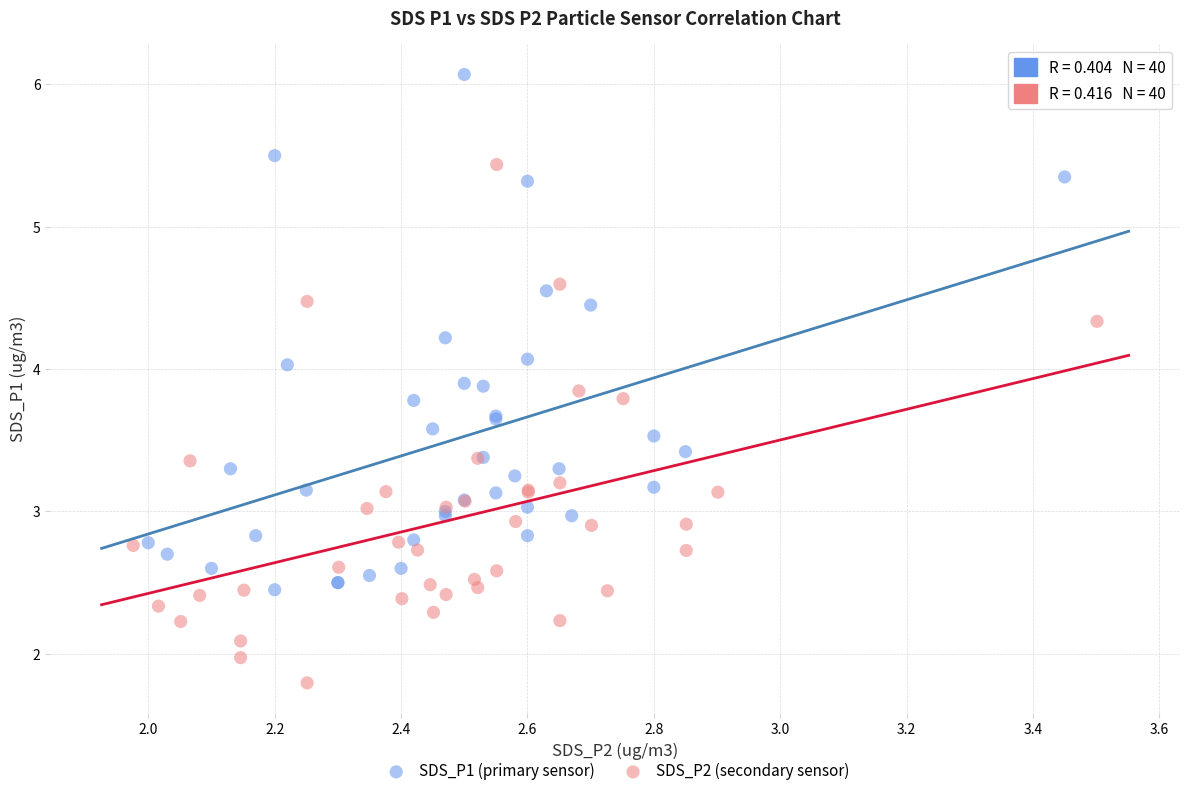

Which series contains the lowest Y value?

SDS_P2 (secondary sensor)